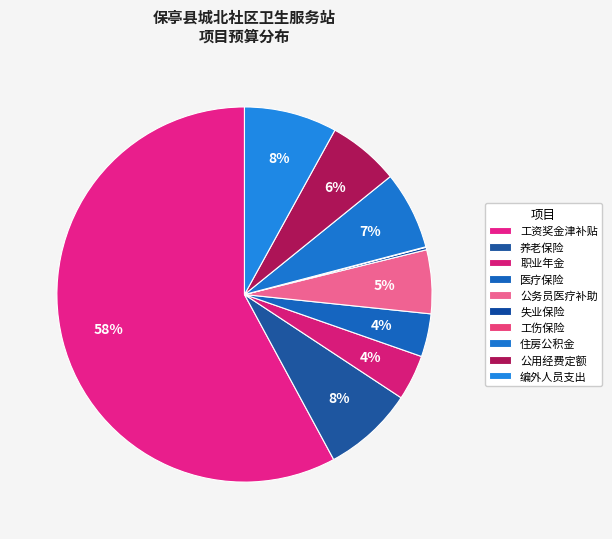

To the nearest percent, what is the combined percentage of 工资奖金津补贴 and 住房公积金?

65%